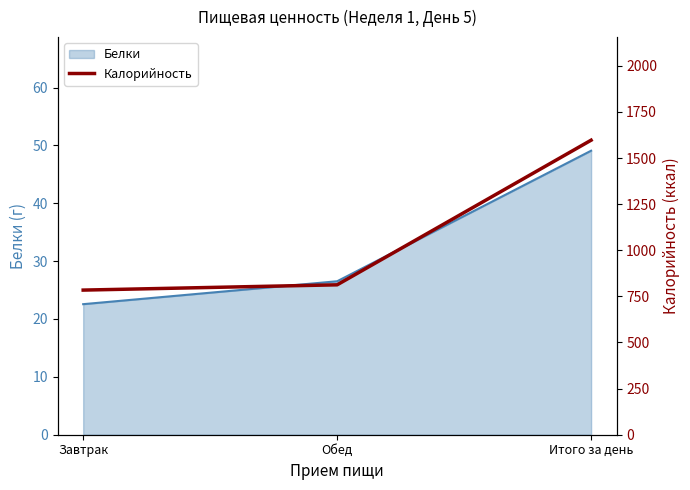

Reading right to left, what are all the values shown in this chart?

Итого за день=1596.6	Обед=812.6	Завтрак=784.0